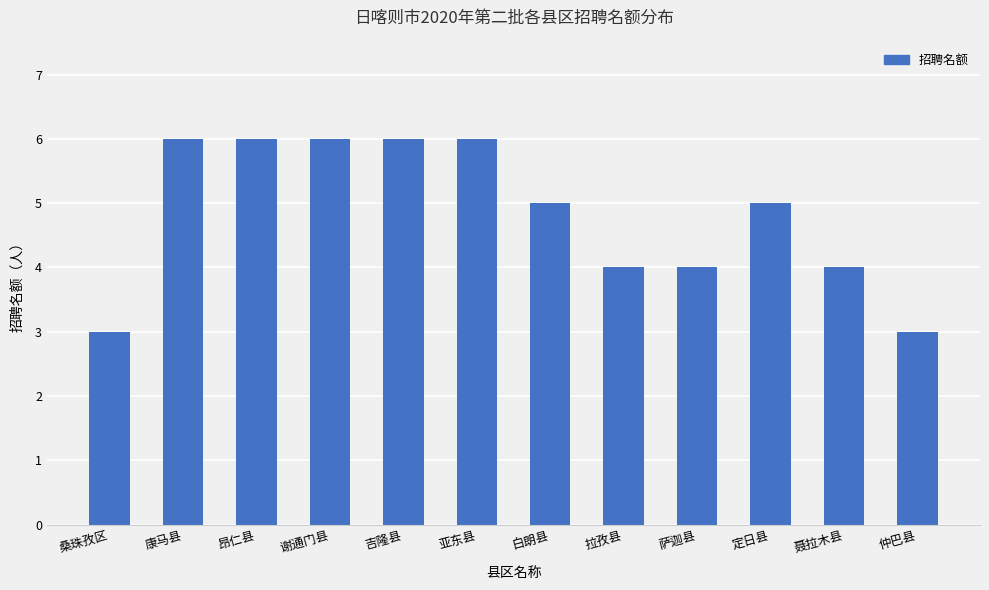

What is the label of the 4th bar from the left?

谢通门县